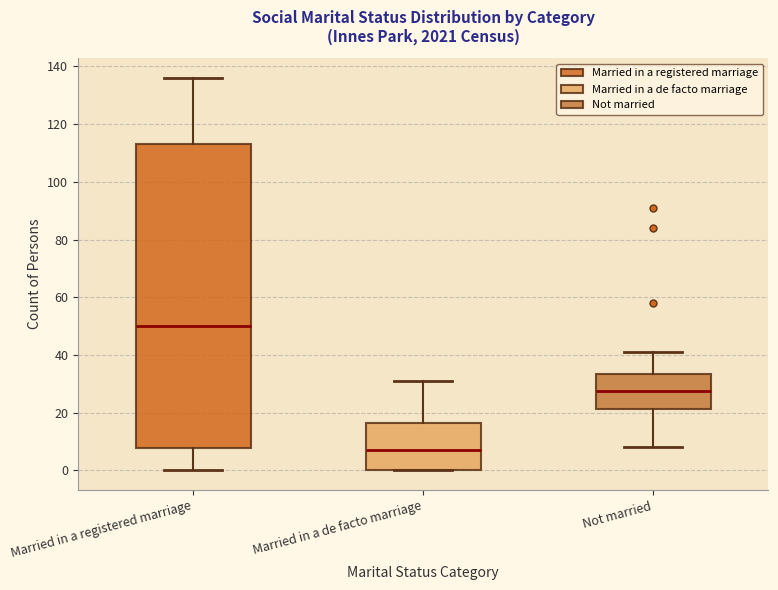

Which box is the tallest, from its lower edge to its upper edge?

Married in a registered marriage